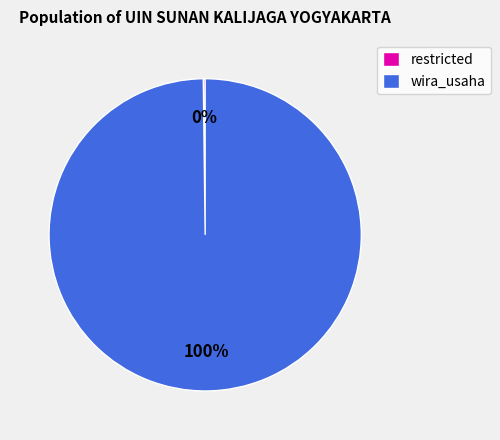

Which slice is the largest?

wira_usaha